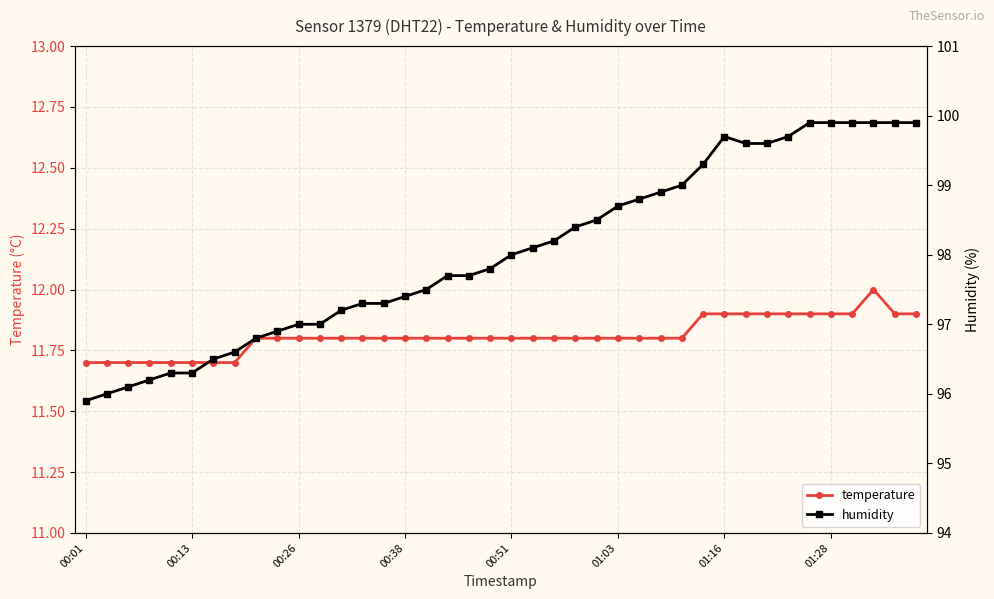

The temperature series shows 21.2 at 13. True or false?

False